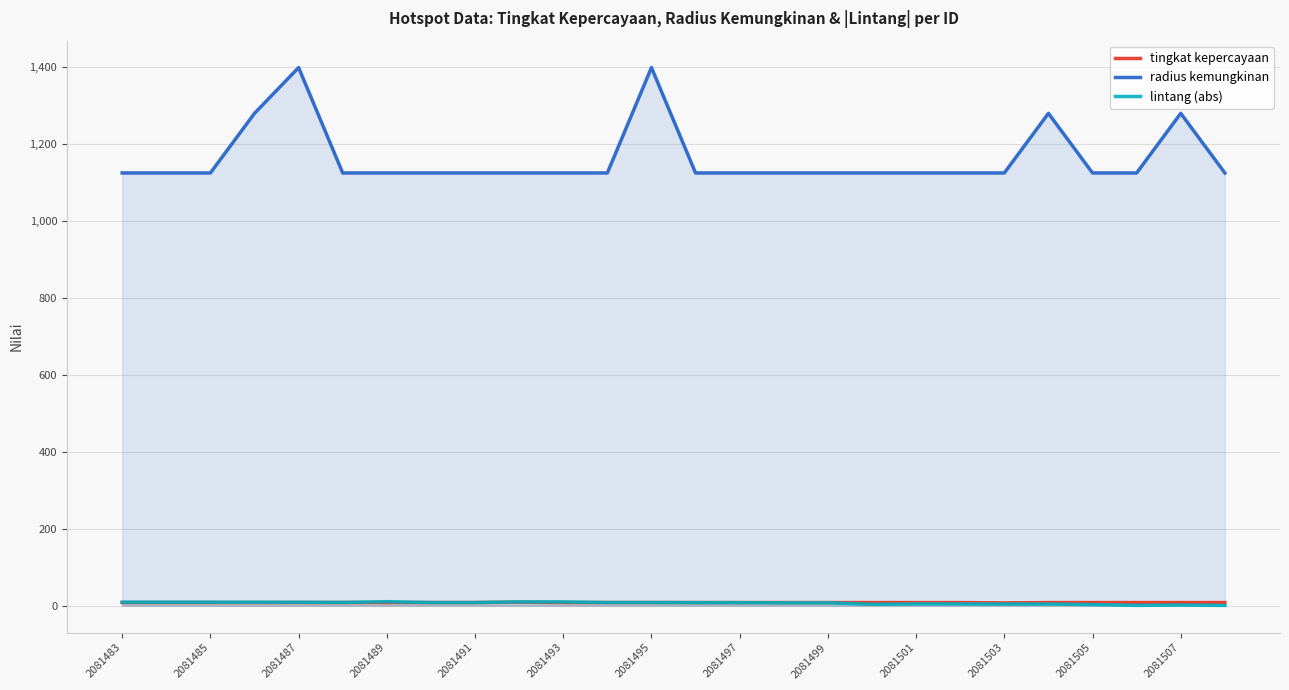

Count the number of categories in the chart.

26